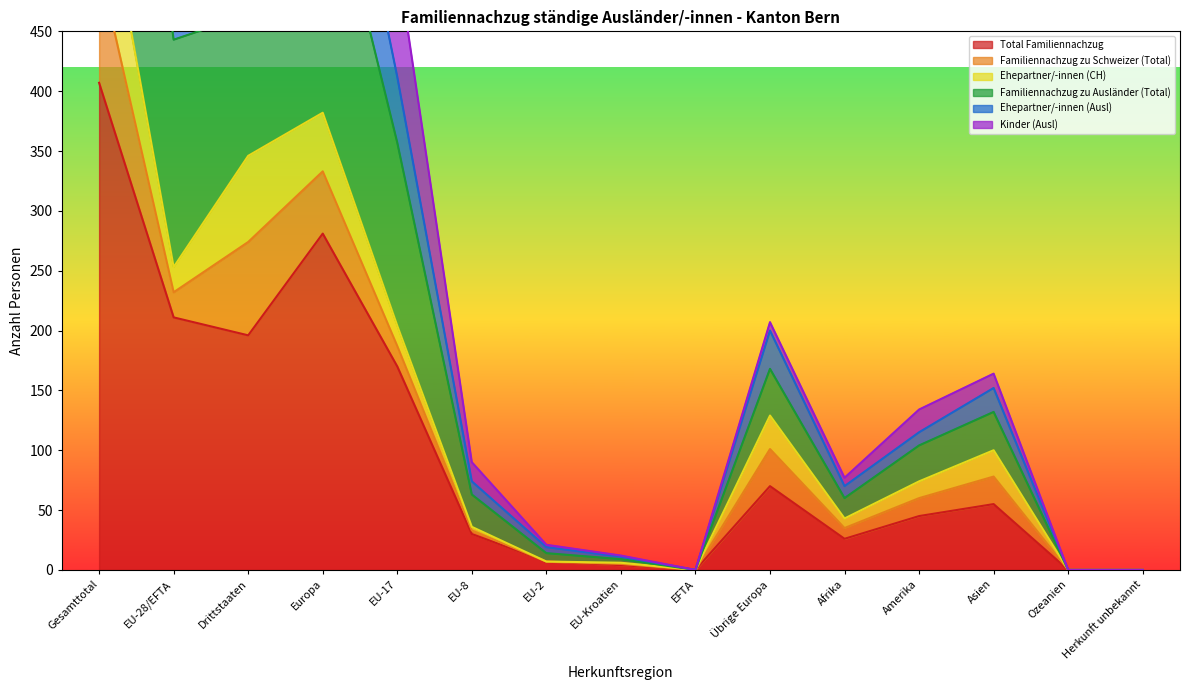

Which series has the widest spread of values?

Familiennachzug zu Ausländer (Total)